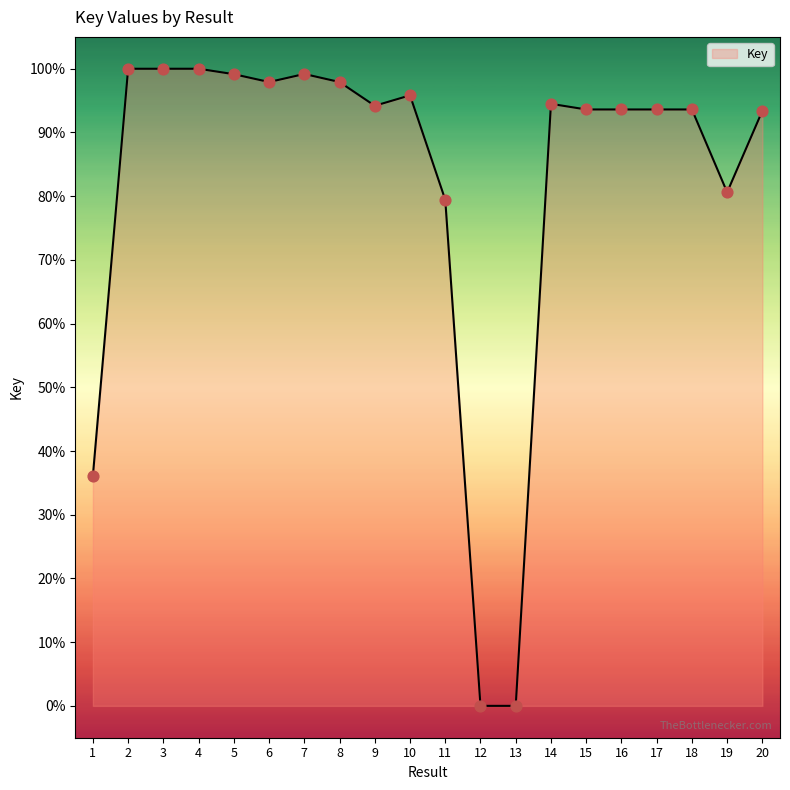

What is the change in value from 5 to 14?

-4.7